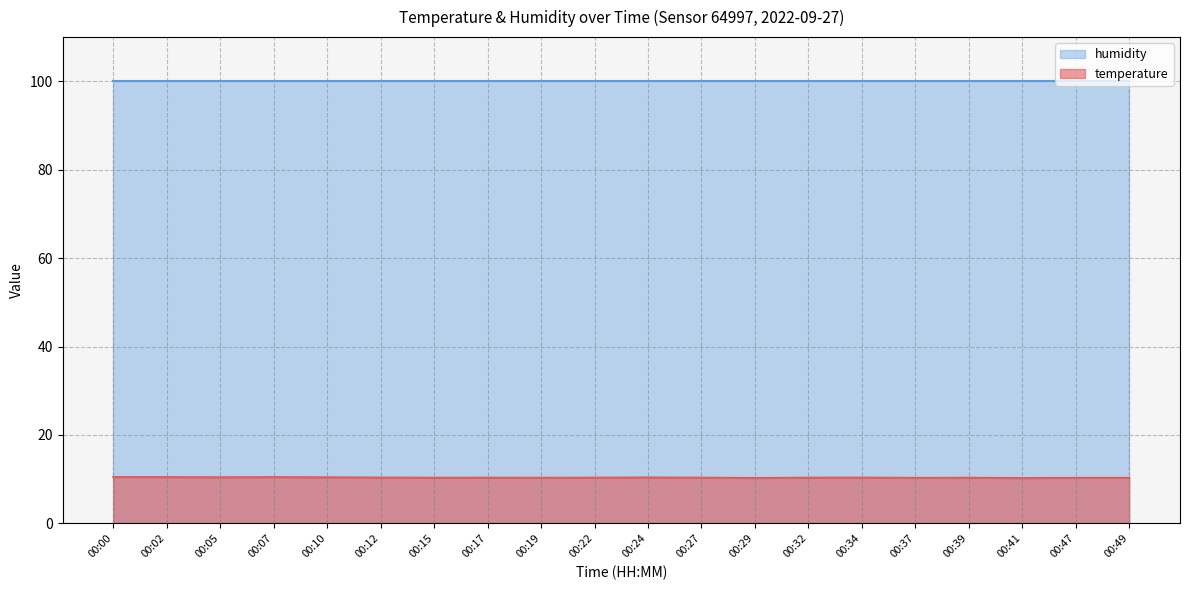

List the labels in order of value, smallest first.

00:41, 00:29, 00:37, 00:47, 00:49, 00:19, 00:39, 00:15, 00:17, 00:22, 00:27, 00:32, 00:34, 00:12, 00:24, 00:10, 00:05, 00:02, 00:07, 00:00